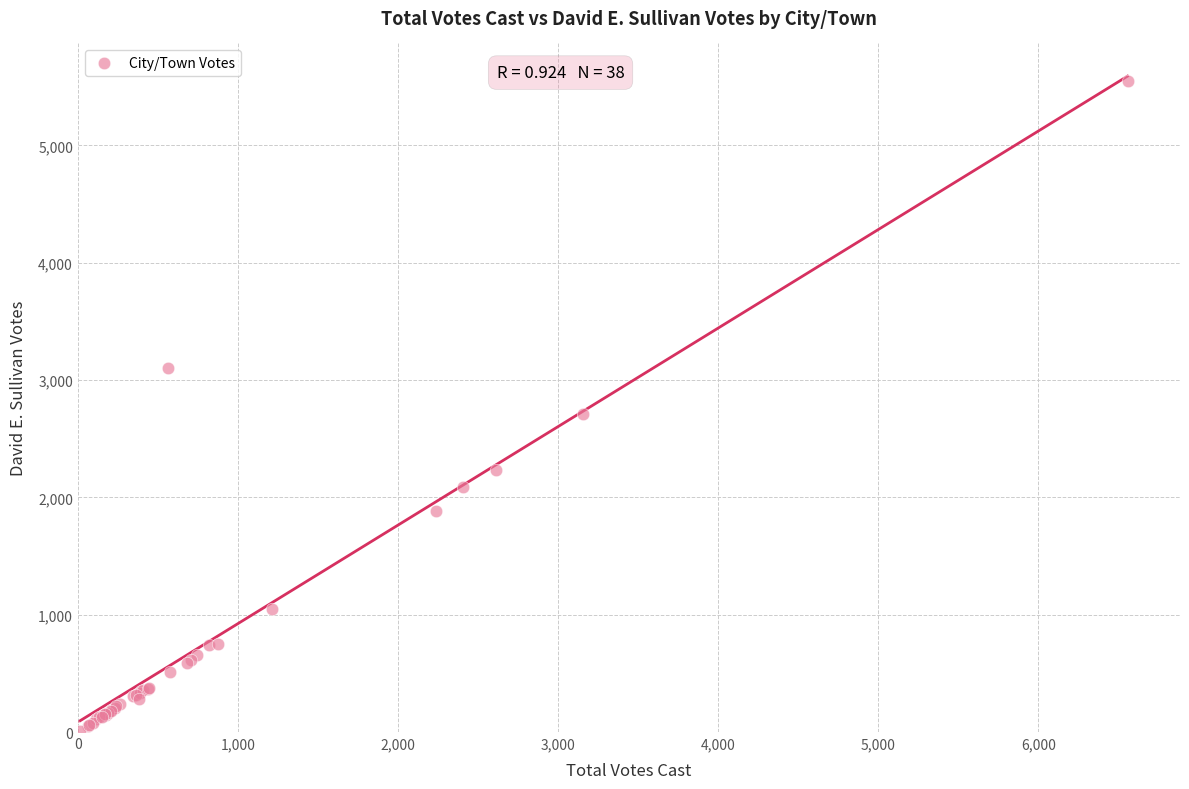

What Y value in the scatter plot is closest to 2782?

2708